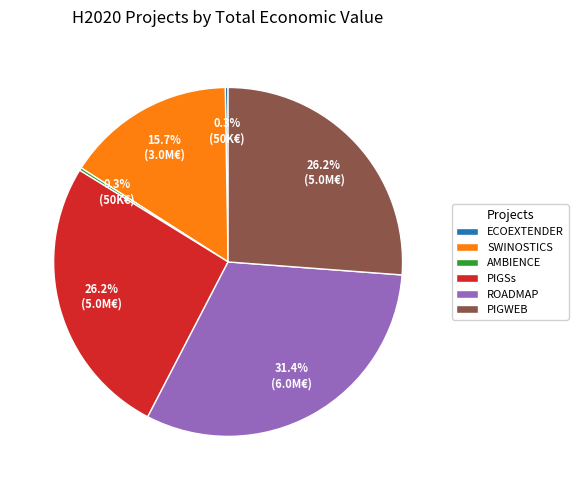

Between PIGWEB and ROADMAP, which is larger?

ROADMAP